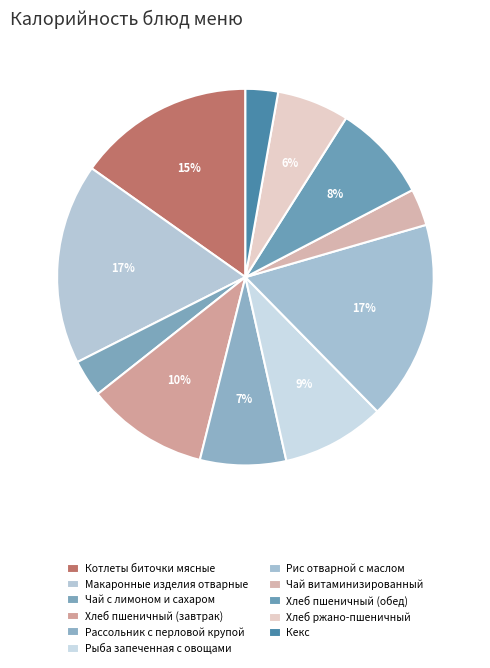

Count the number of slices in the pie.

11